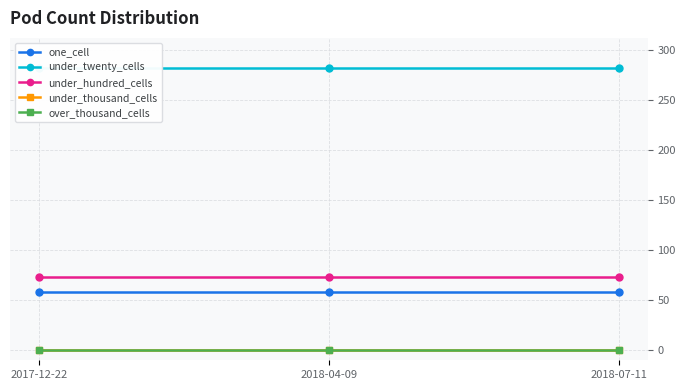

Reading left to right, extract all data points from this chart.

one_cell: 2017-12-22=58	2018-04-09=58	2018-07-11=58
under_twenty_cells: 2017-12-22=282	2018-04-09=282	2018-07-11=282
under_hundred_cells: 2017-12-22=73	2018-04-09=73	2018-07-11=73
under_thousand_cells: 2017-12-22=0	2018-04-09=0	2018-07-11=0
over_thousand_cells: 2017-12-22=0	2018-04-09=0	2018-07-11=0